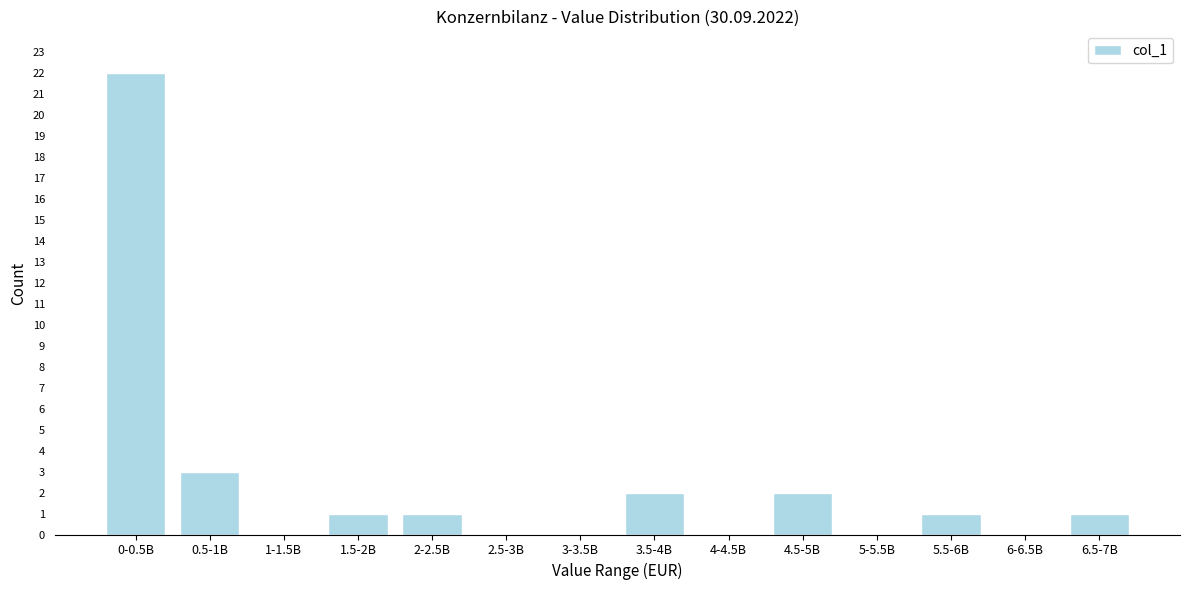

Reading left to right, what are all the values shown in this chart?

0-0.5B=22	0.5-1B=3	1-1.5B=0	1.5-2B=1	2-2.5B=1	2.5-3B=0	3-3.5B=0	3.5-4B=2	4-4.5B=0	4.5-5B=2	5-5.5B=0	5.5-6B=1	6-6.5B=0	6.5-7B=1